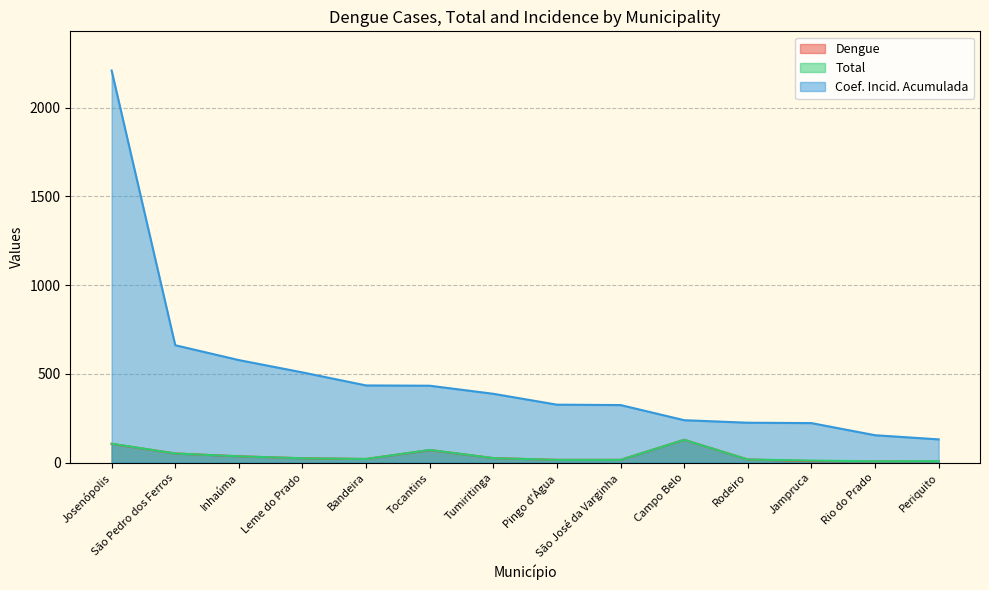

How many lines are shown in the chart?

3